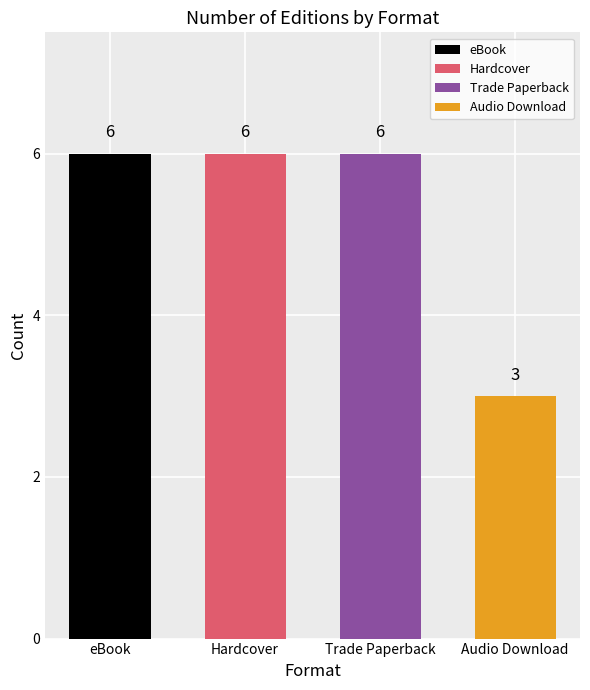

What is the difference between the second highest and minimum values?

3